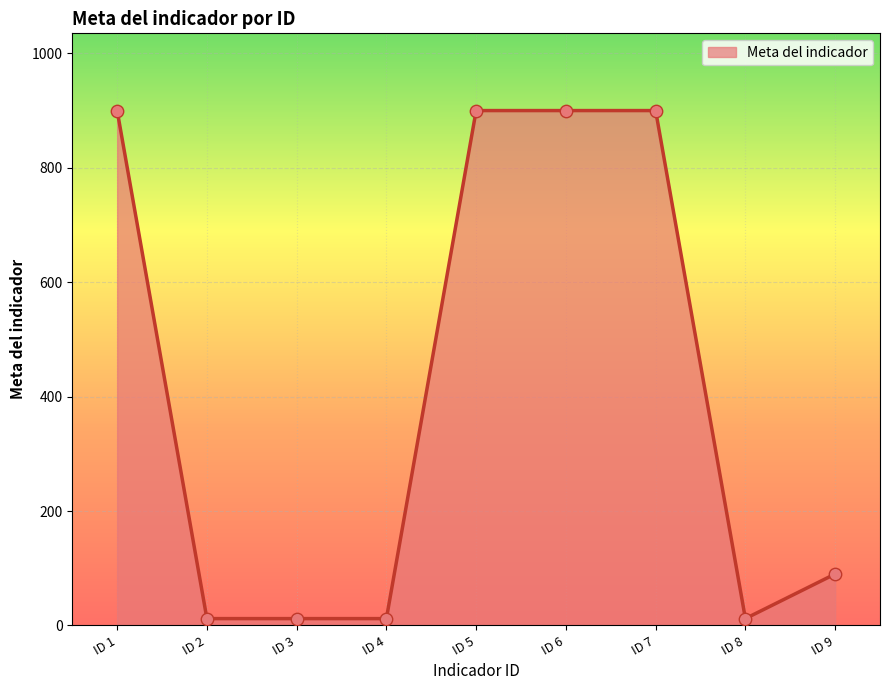

Which has a higher value, ID 5 or ID 3?

ID 5